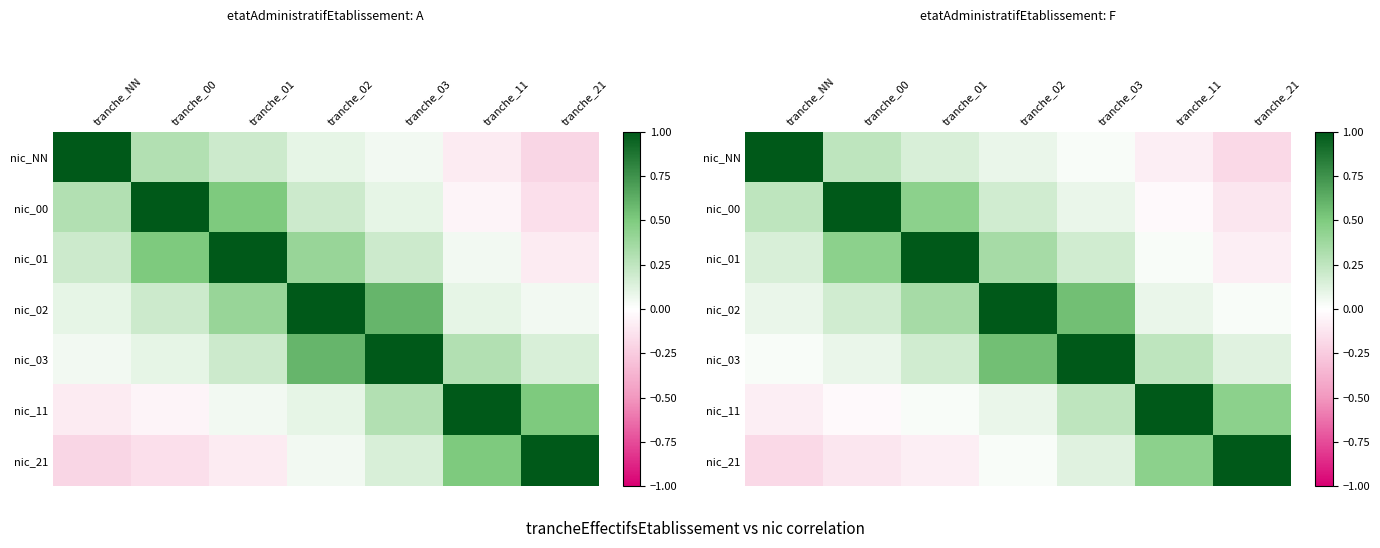

What is the average value of the nic_00 series?

0.3